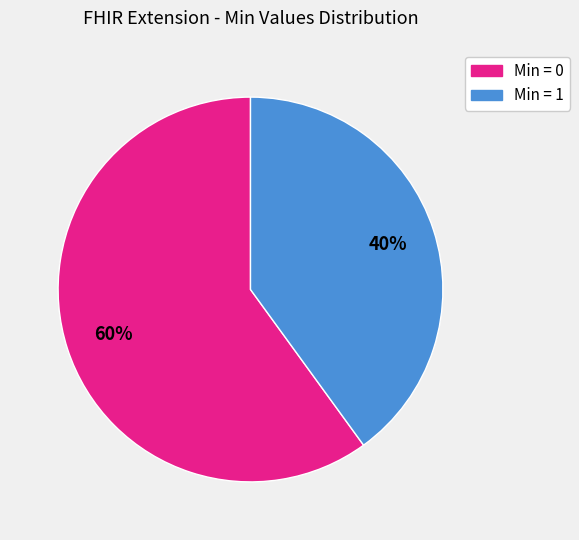

How many slices are in this pie chart?

2